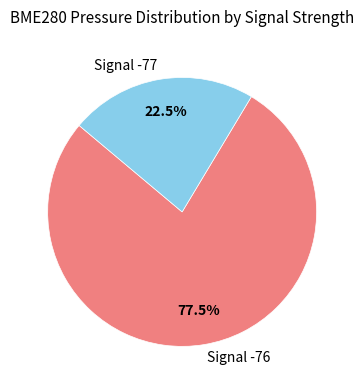

Which slice is the largest?

Signal -76